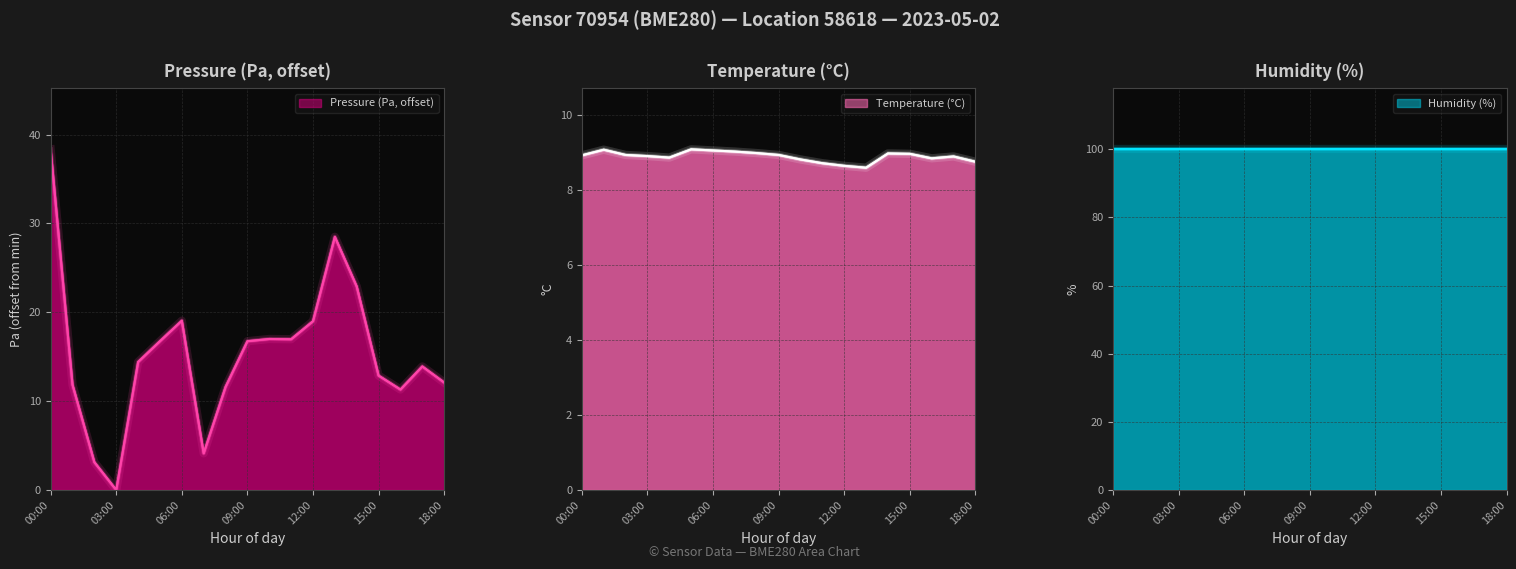

Between 04:00 and 06:00, which is larger?

06:00